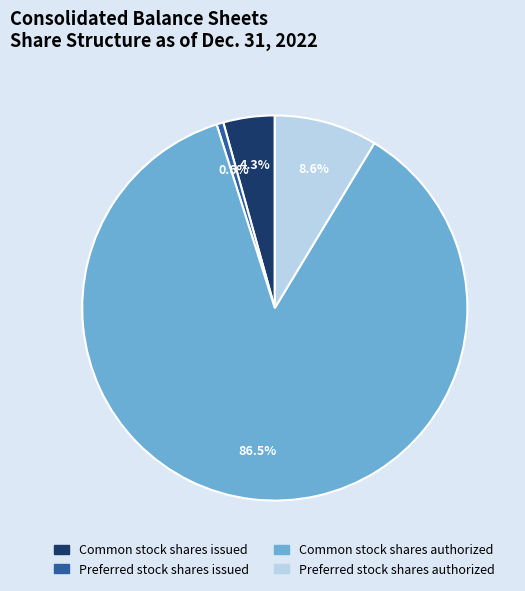

Which slice is the largest?

Common stock shares authorized